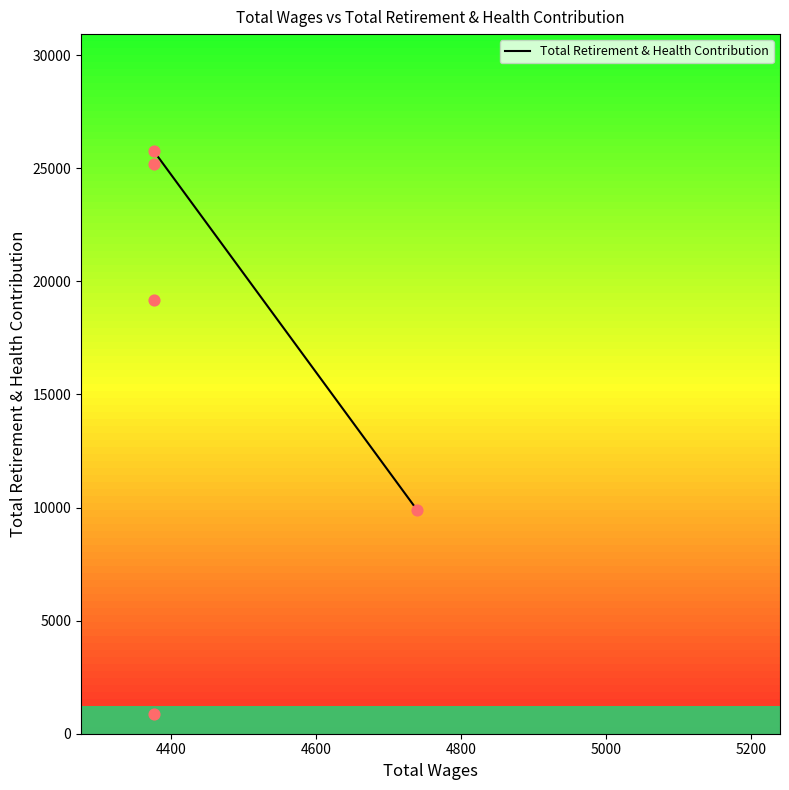

What is the change in value from 4376.0 to 4376.0?

-18310